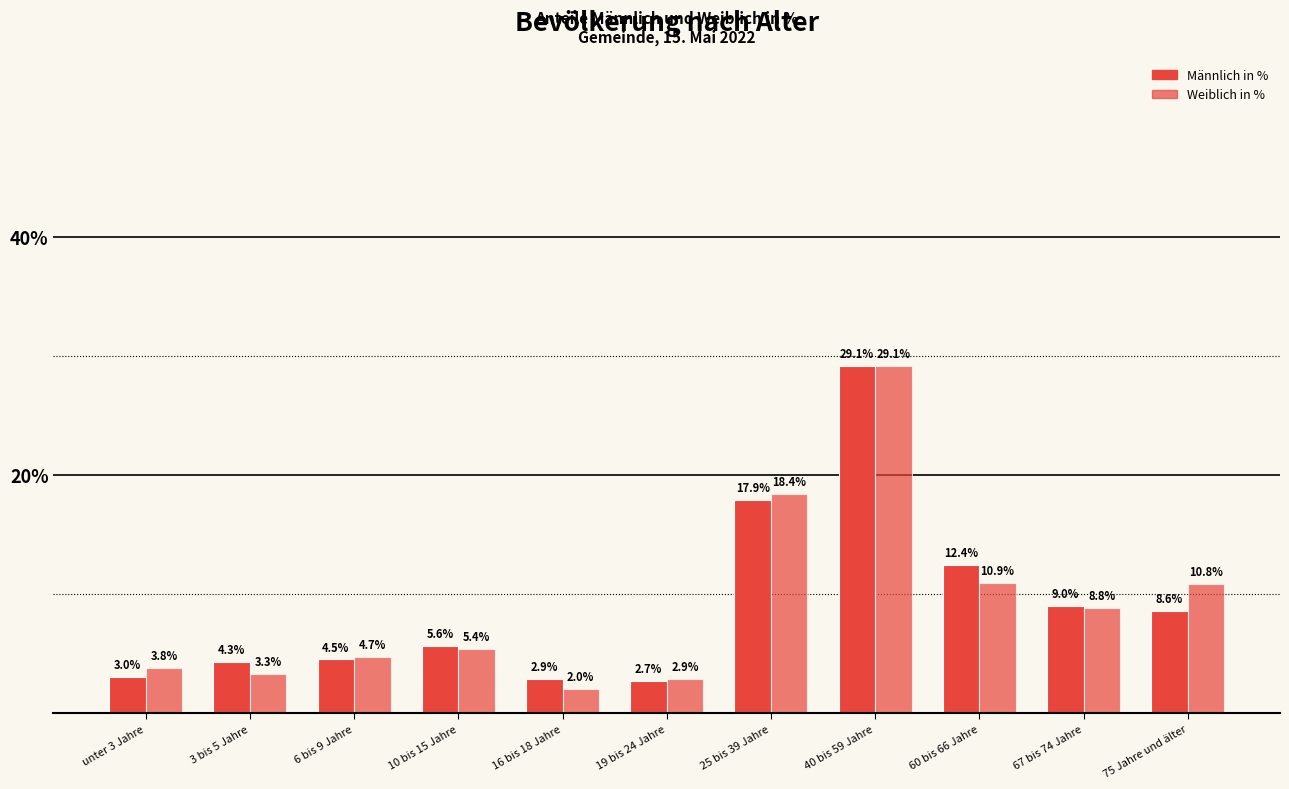

How many values in the Weiblich in % series exceed 5?

6